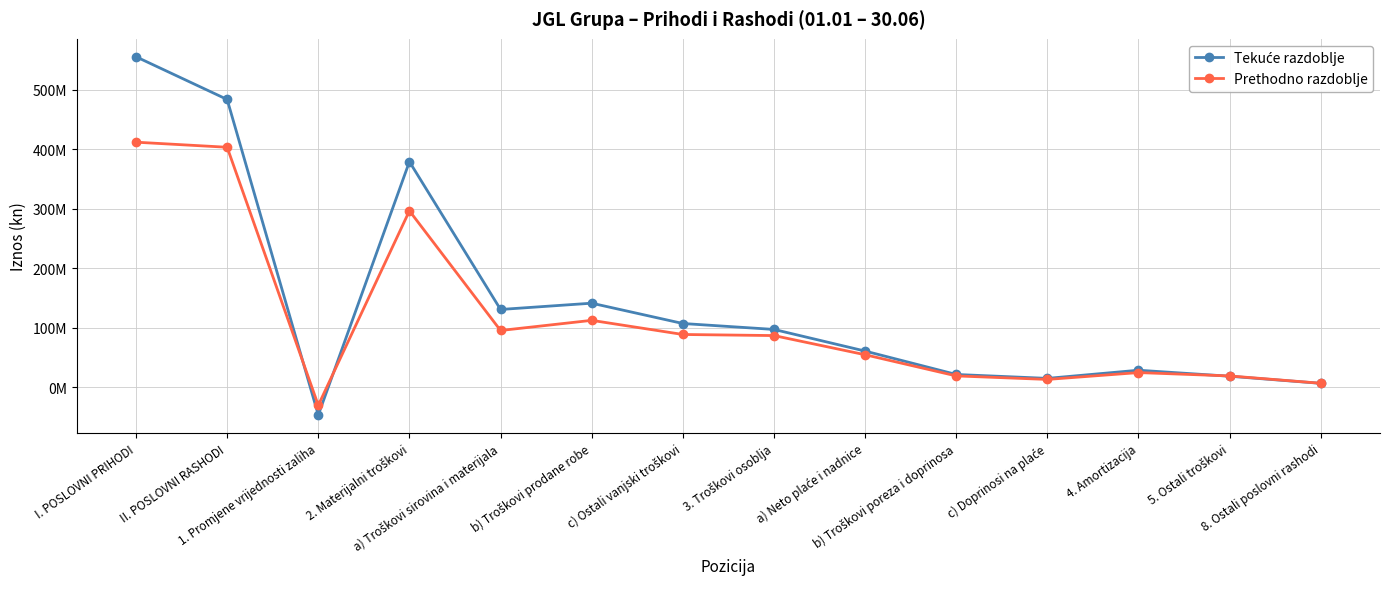

Does the chart have visible grid lines?

Yes